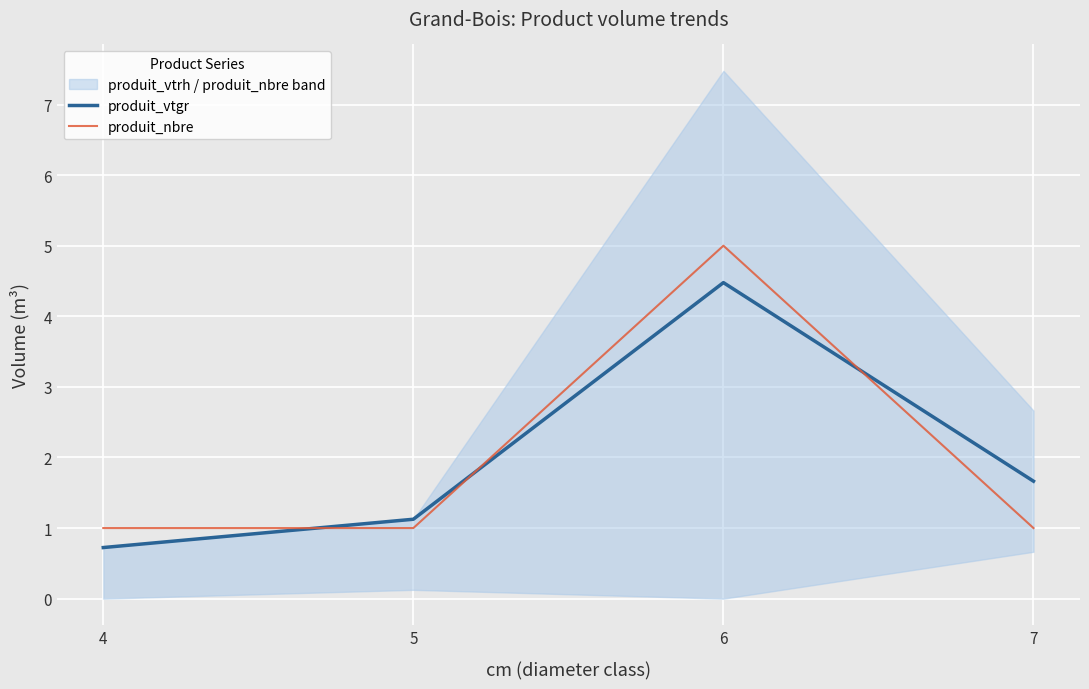

At which category is the sum across all series the highest?

6